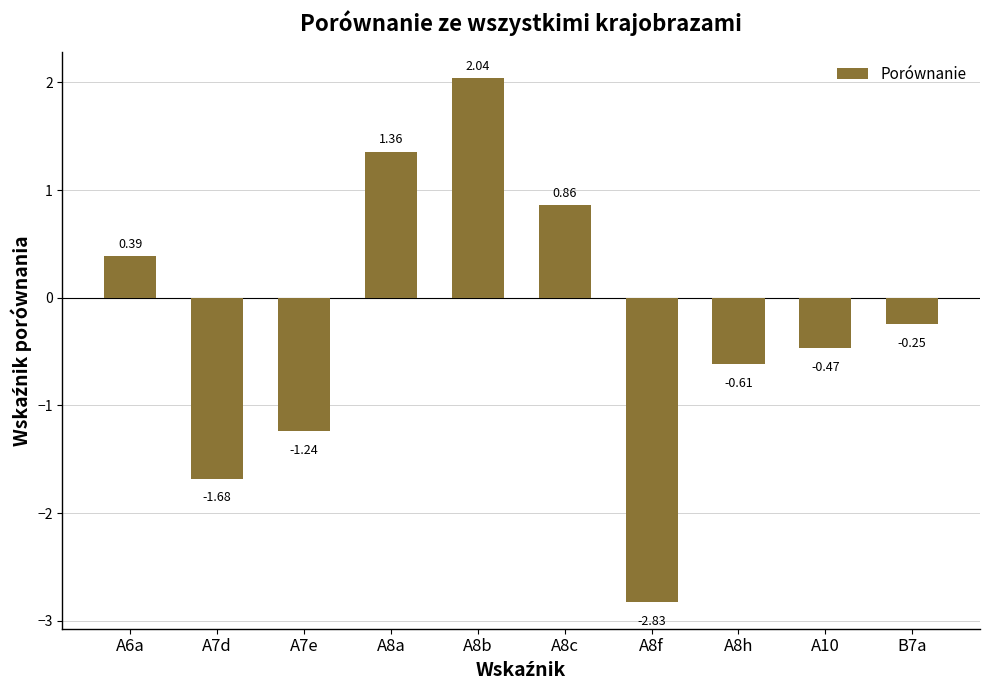

Does the chart contain any negative values?

Yes